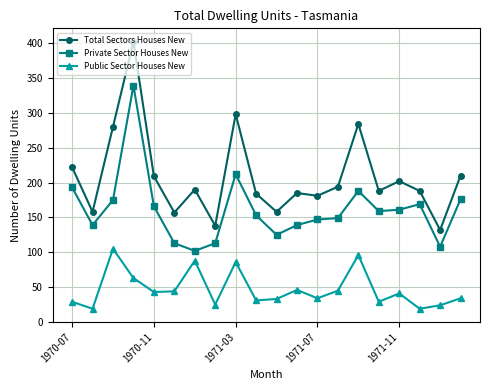

What is the difference between the second highest and second lowest values in the Total Sectors Houses New series?

160